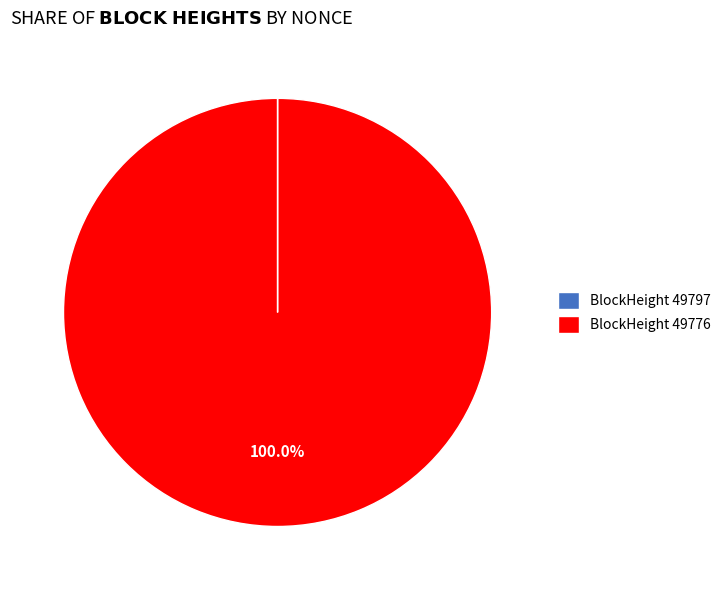

Which category has the biggest portion of the pie?

BlockHeight 49776